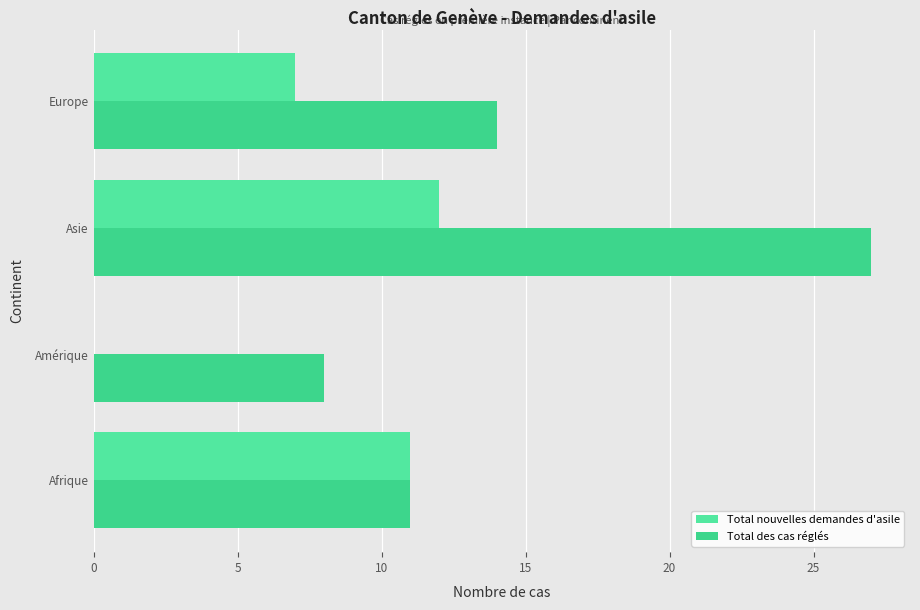

Rank the series by their average value, from lowest to highest.

Total nouvelles demandes d'asile, Total des cas réglés